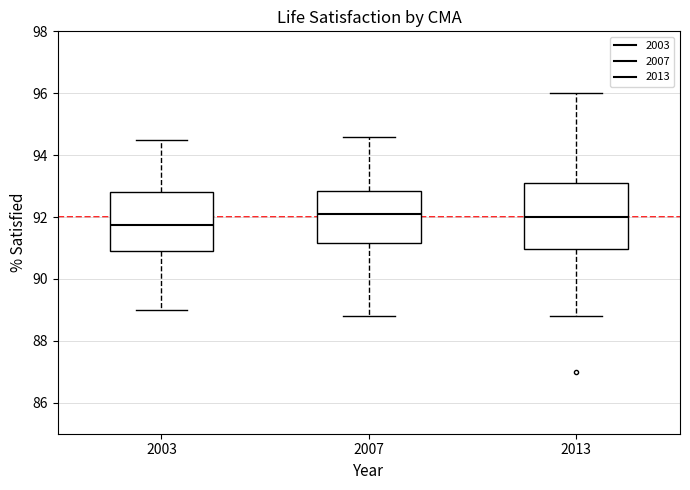

Reading left to right, transcribe this box plot: for each box, give where its median line is, the range the box spans, and where its two whiskers end, as read against the y-axis. The values are not printed on the chart, so give them approximately, as read against the axis.

2003: median 91.8, box 91.0 to 92.8, whiskers 89.0 to 94.6
2007: median 92.2, box 91.2 to 92.8, whiskers 88.8 to 94.6
2013: median 92.0, box 91.0 to 93.2, whiskers 88.8 to 96.0